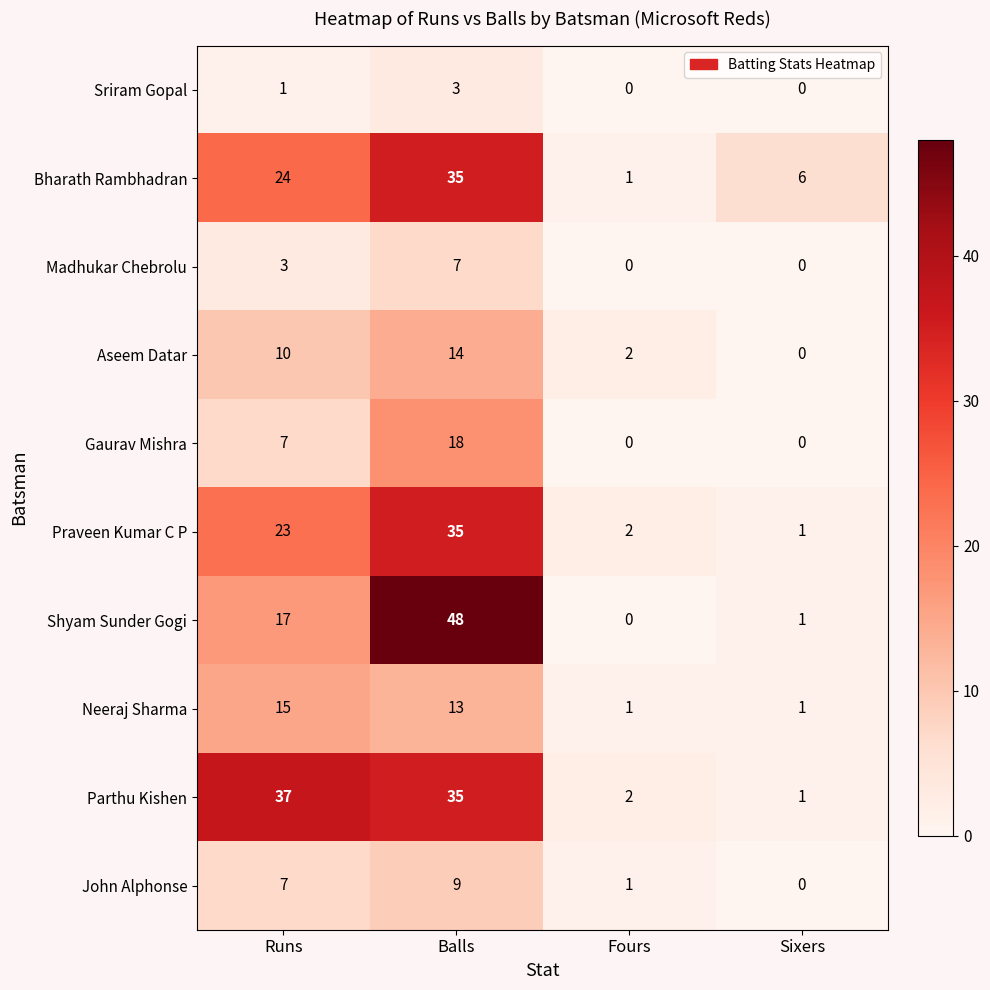

What is the maximum value shown in the chart?

48